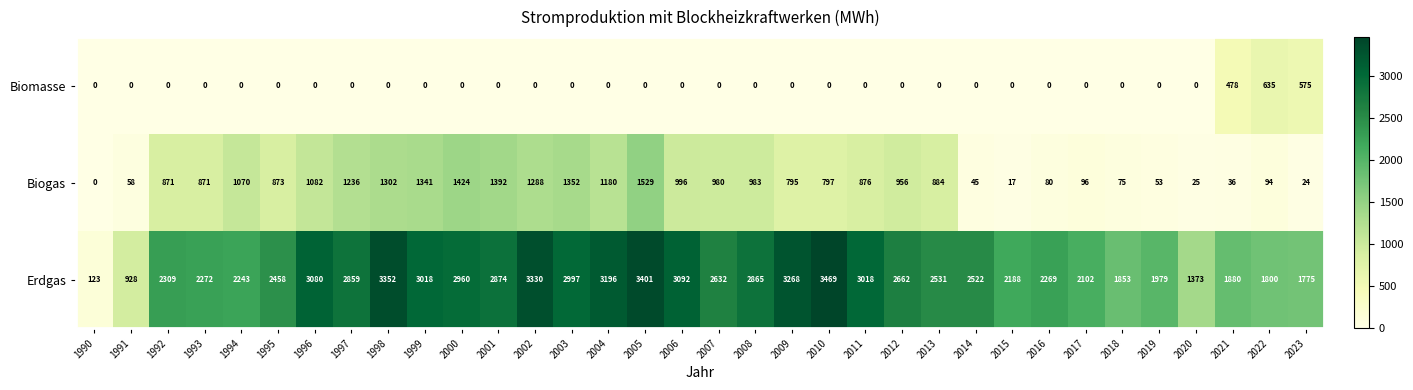

How many categories are shown in the chart?

34